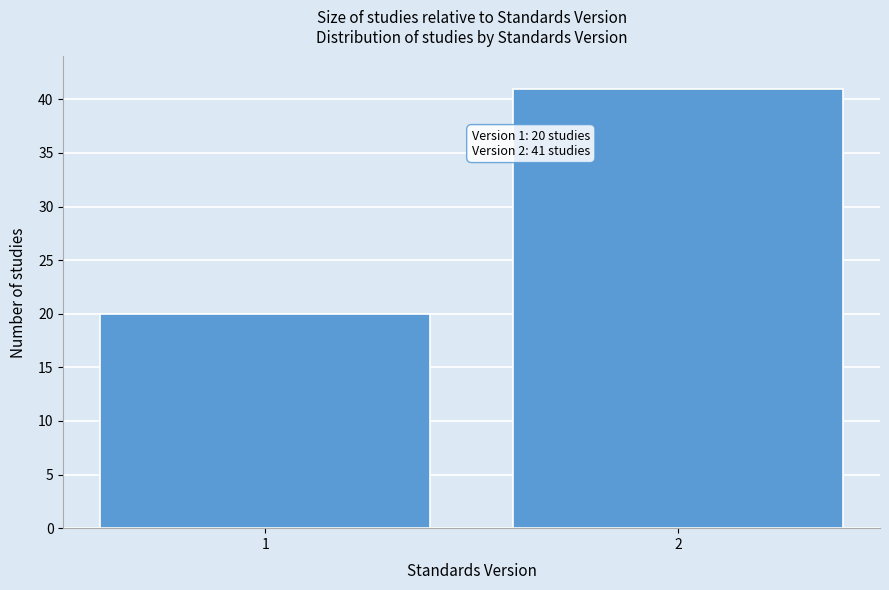

Reading left to right, what are all the values shown in this chart?

1=20	2=41